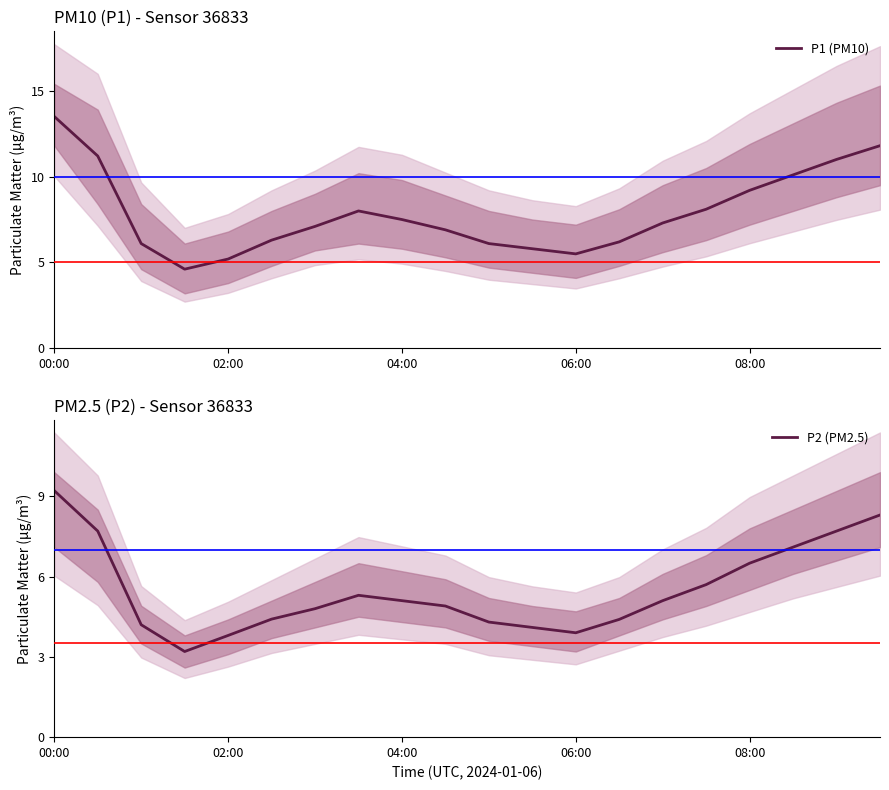

Where is the first local maximum for P2 (PM2.5)?

7